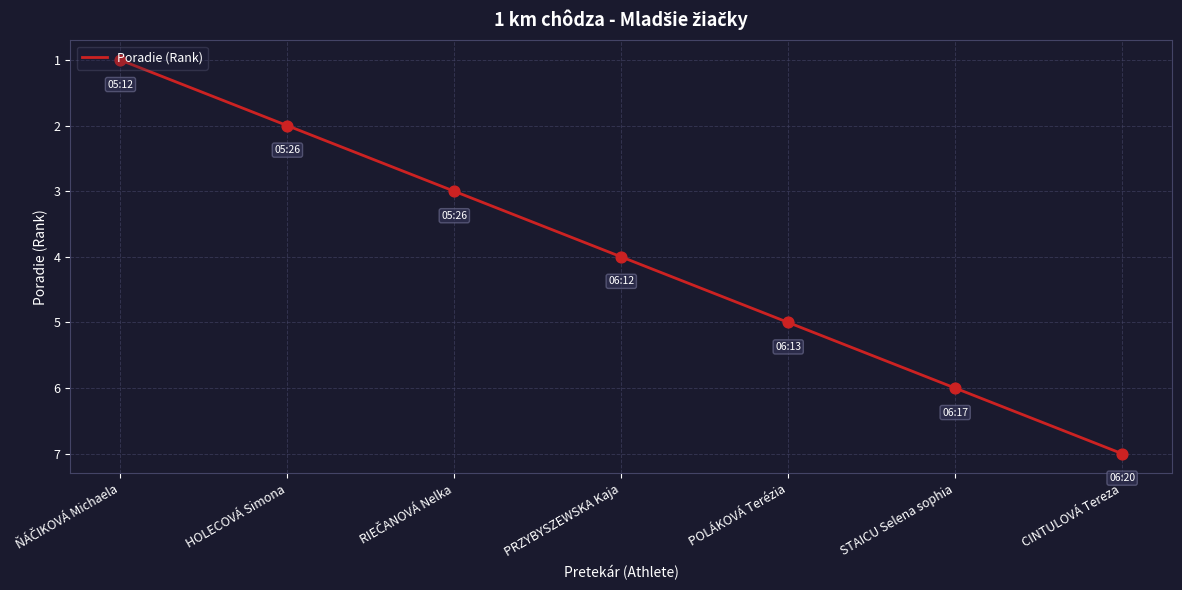

What is the ratio of the value at PRZYBYSZEWSKA Kaja to the value at POLÁKOVÁ Terézia?

0.8